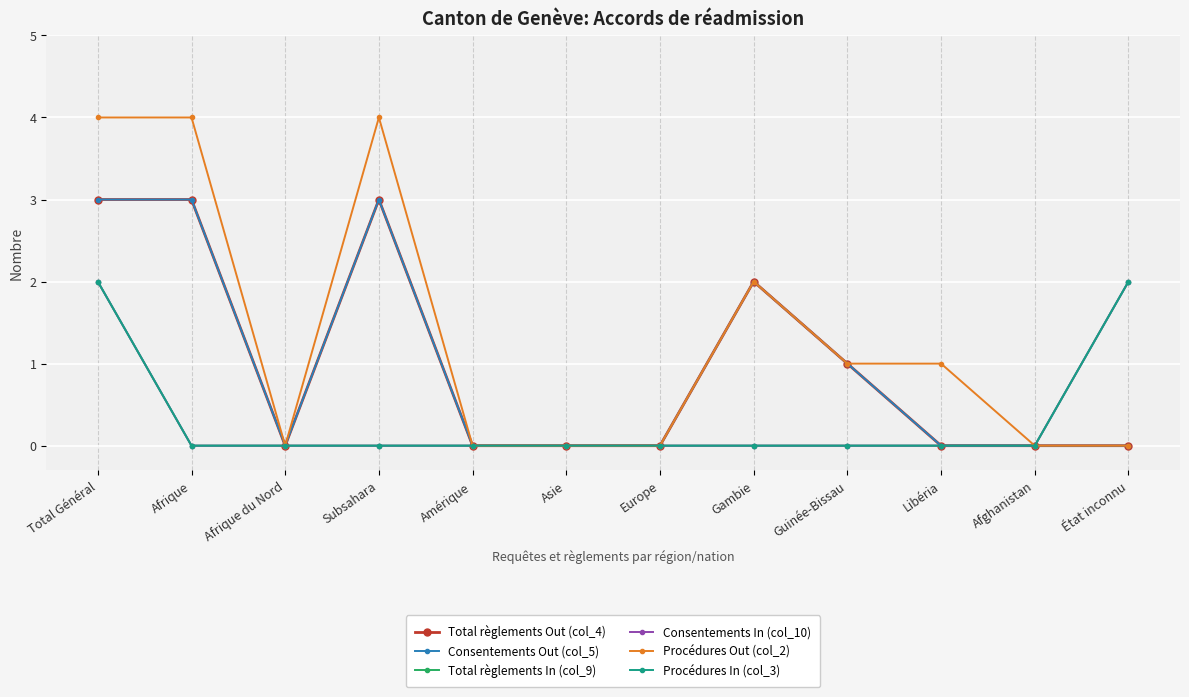

True or false: Consentements In (col_10) and Total règlements Out (col_4) intersect in this chart.

False